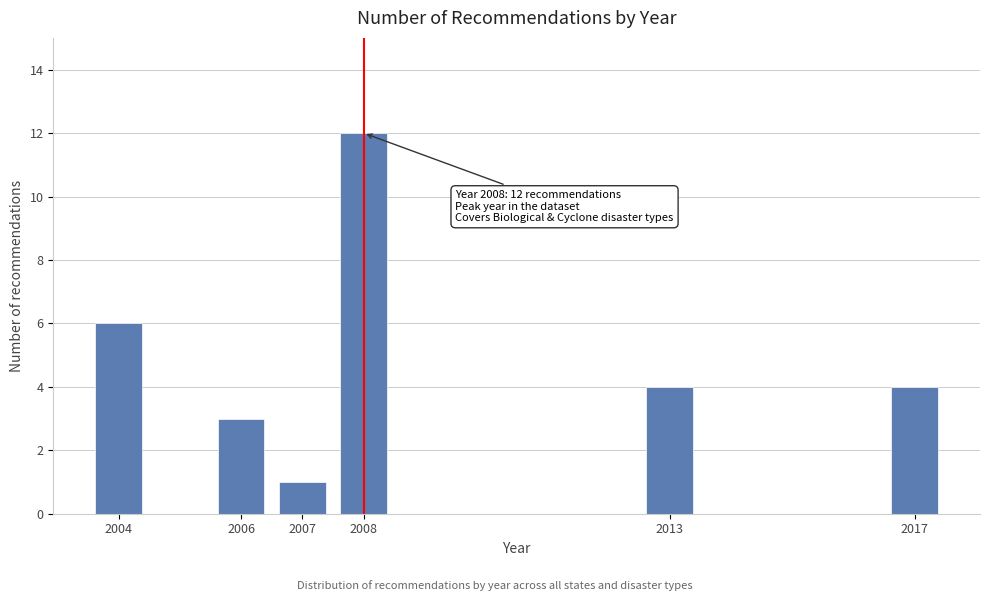

Reading left to right, list all the values displayed in this chart.

6	3	1	12	4	4